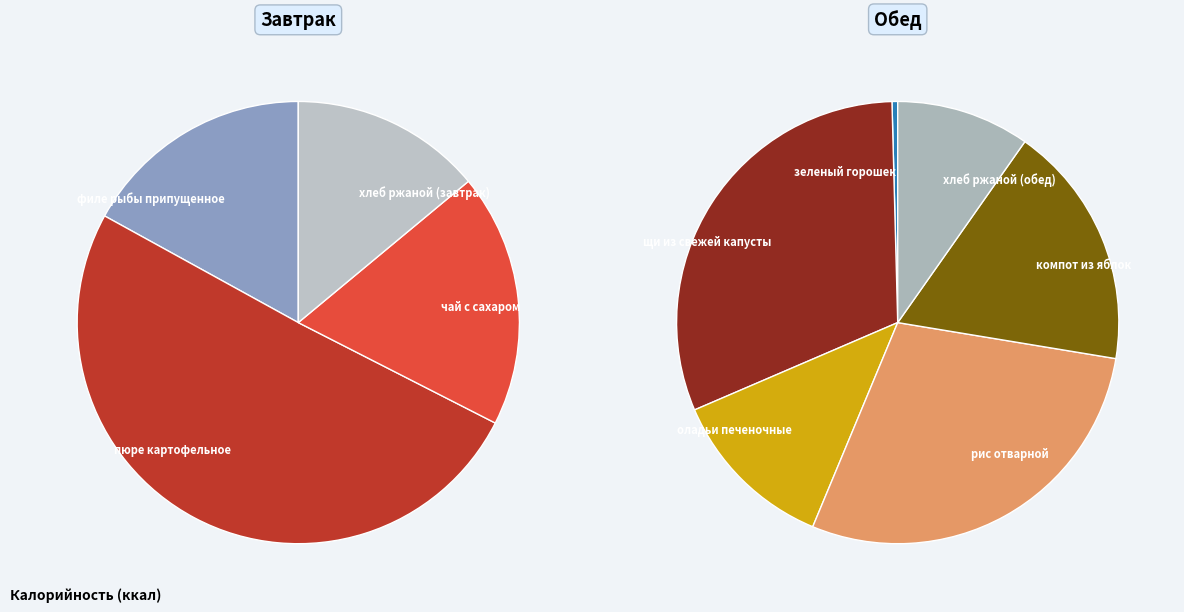

How many segments does this pie chart have?

10